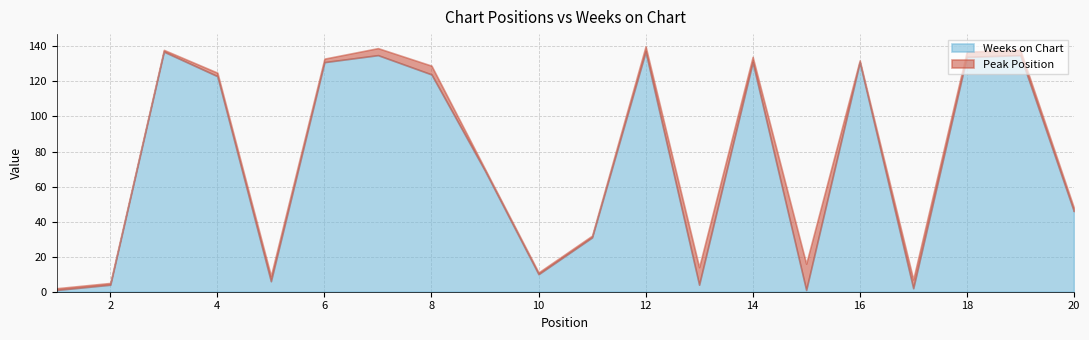

How many data points does each series have?

20